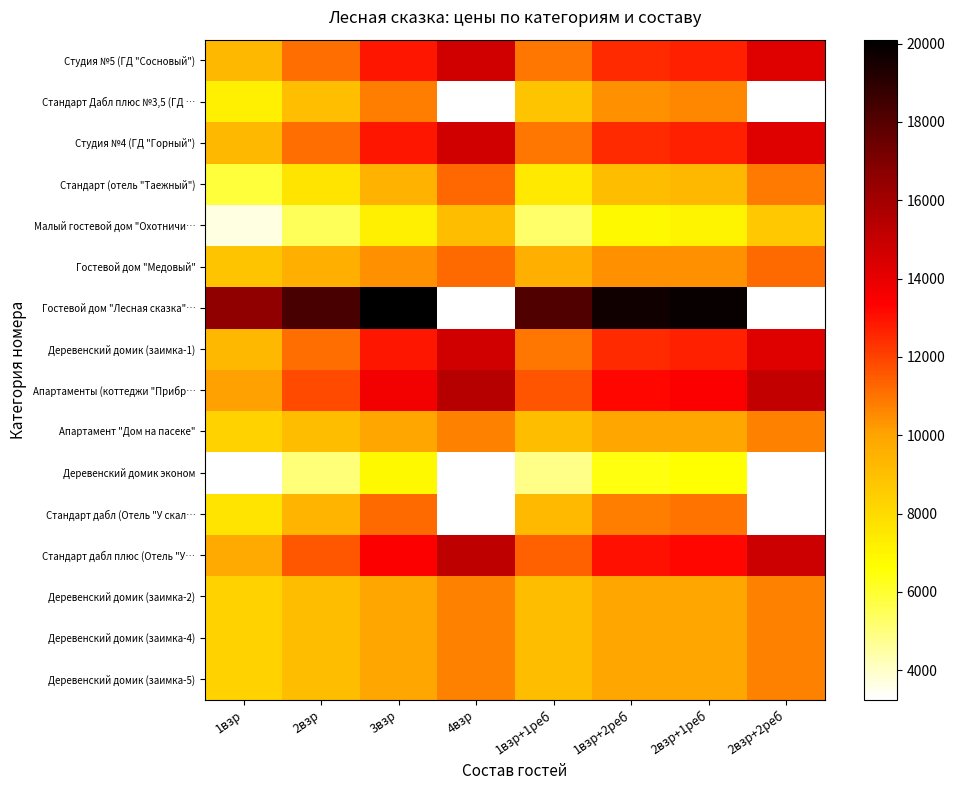

At how many categories does at least one series exceed 14689?

8